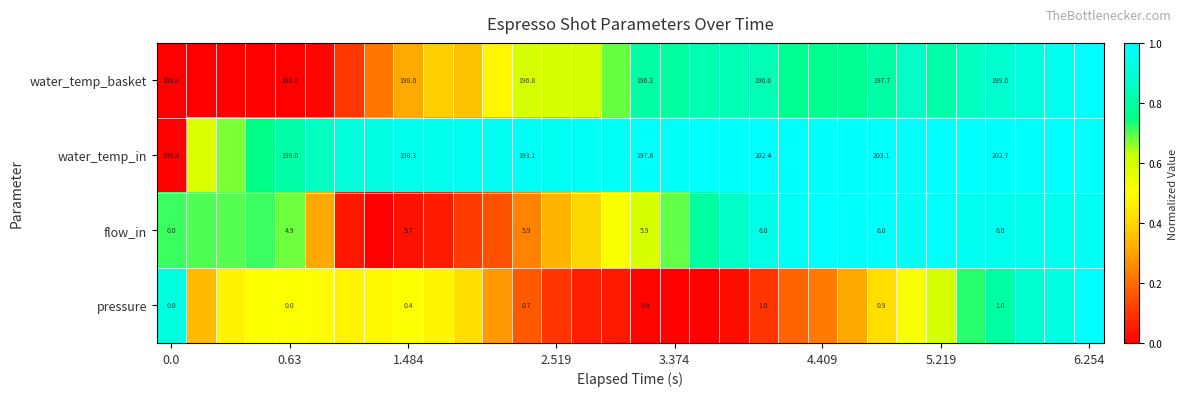

Which category has the highest value across all series?

6.254